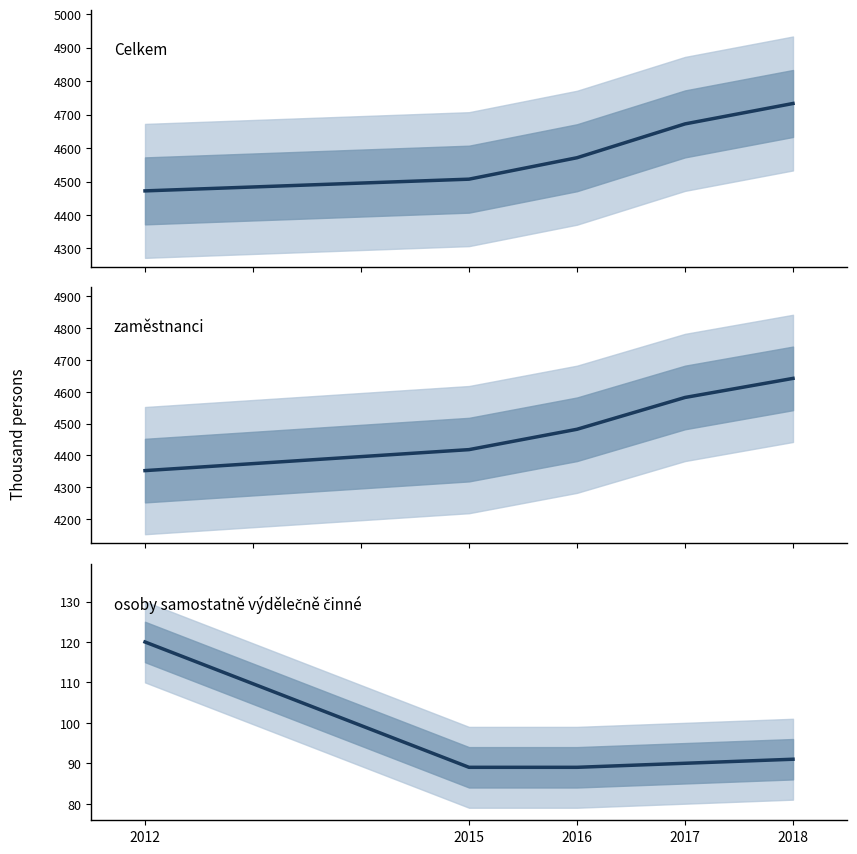

What is the lowest value of the zaměstnanci series?

4352